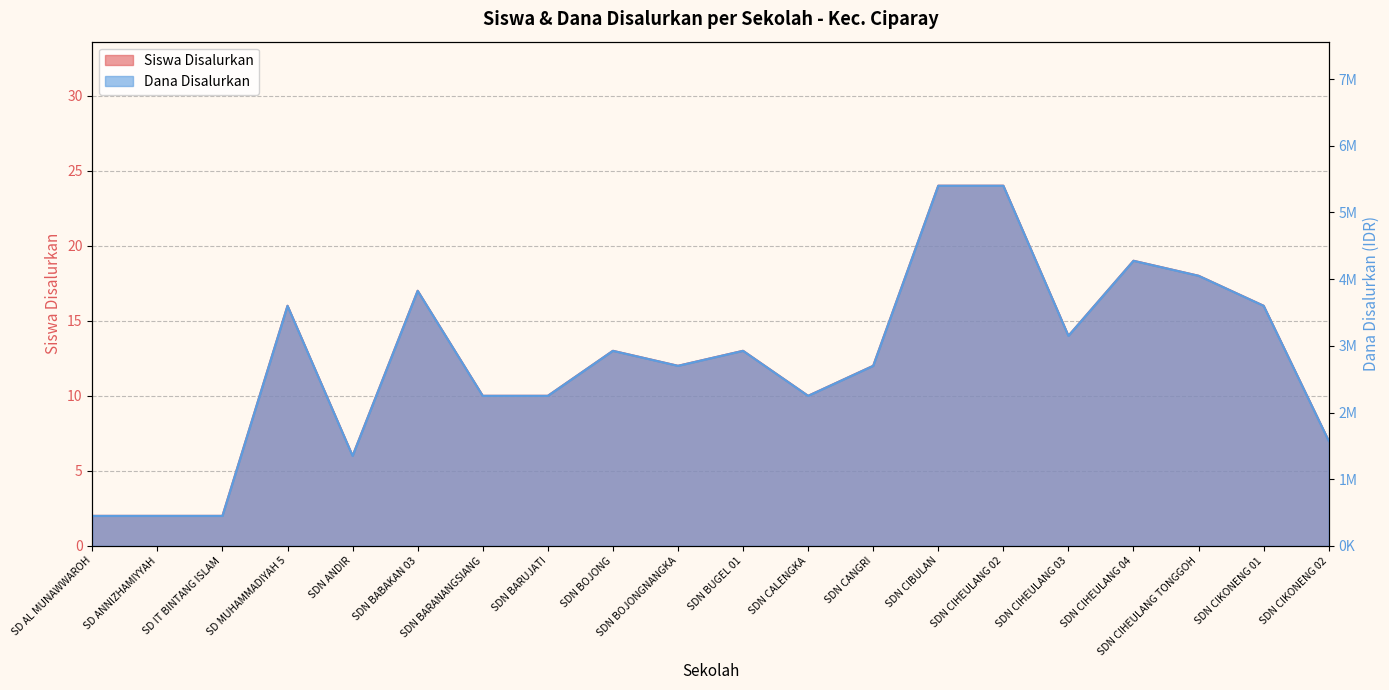

True or false: Dana Disalurkan has more than 2 interior local peaks.

True